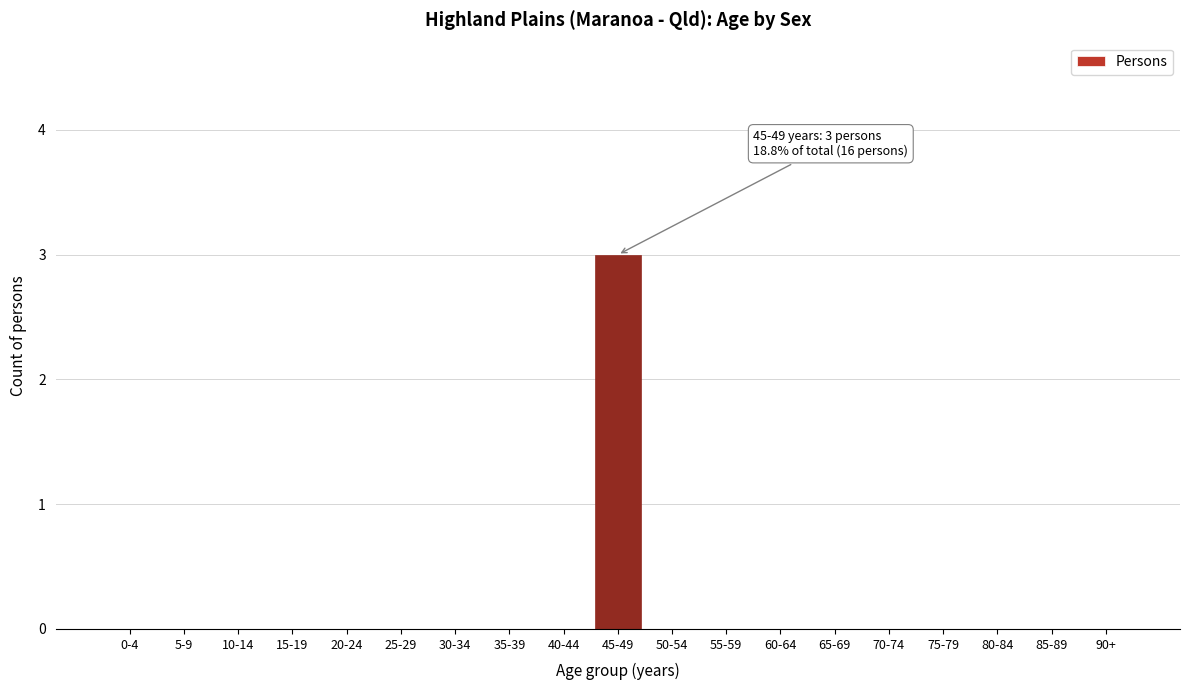

Reading left to right, what are all the values shown in this chart?

0-4=0	5-9=0	10-14=0	15-19=0	20-24=0	25-29=0	30-34=0	35-39=0	40-44=0	45-49=3	50-54=0	55-59=0	60-64=0	65-69=0	70-74=0	75-79=0	80-84=0	85-89=0	90+=0